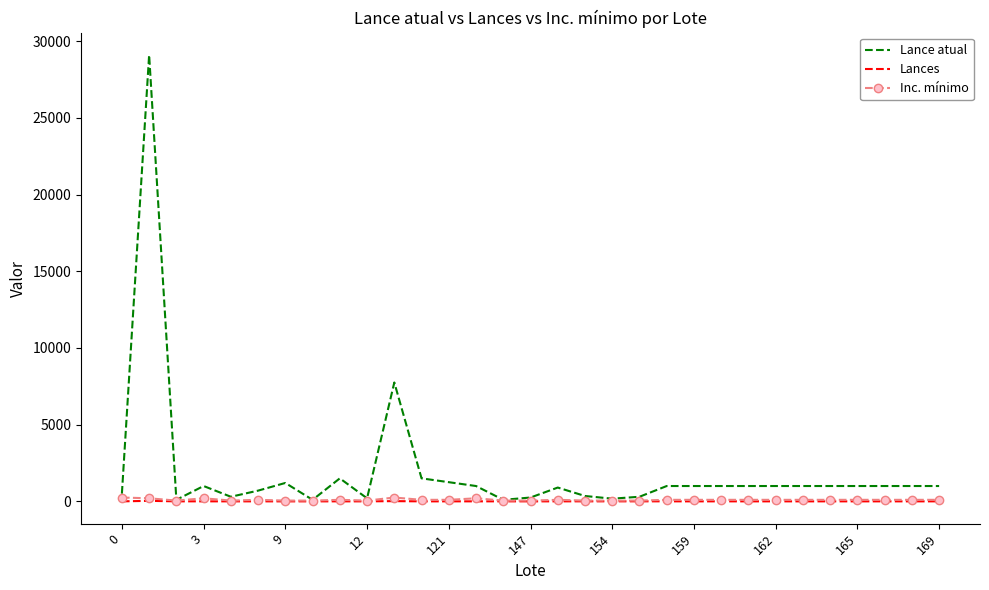

What is the maximum value for Lance atual?

29100